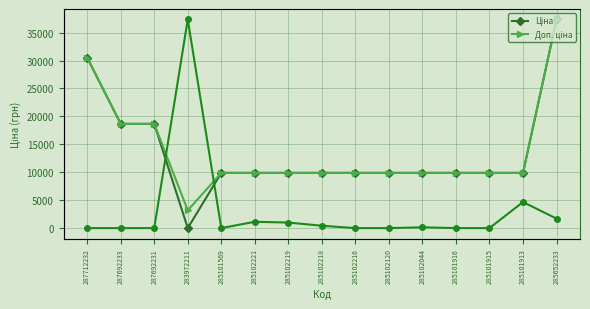

What is the average value of the Доп. ціна series?

13832.5